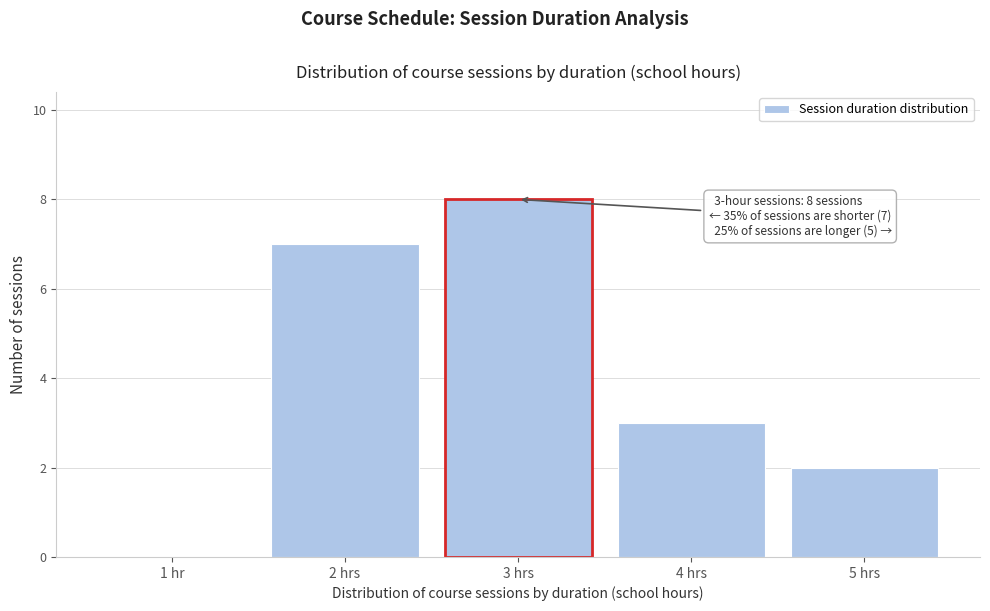

Reading left to right, transcribe all the data shown in this chart.

1 hr=0	2 hrs=7	3 hrs=8	4 hrs=3	5 hrs=2